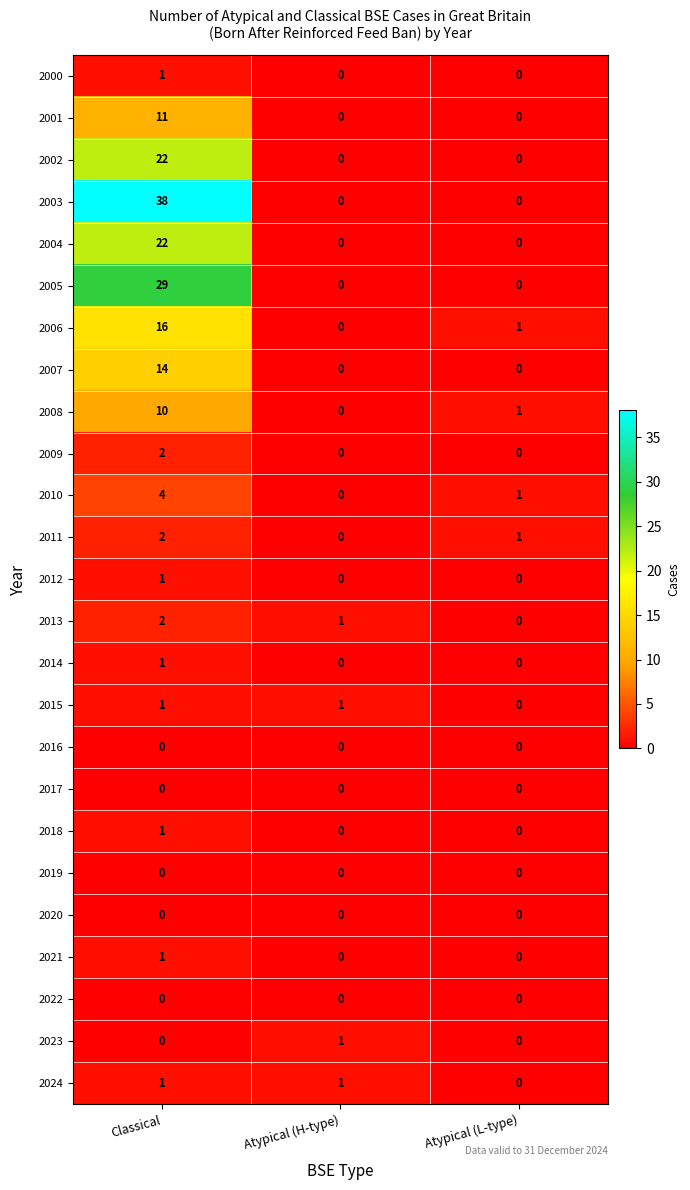

Which series has the largest range (max minus min)?

2003